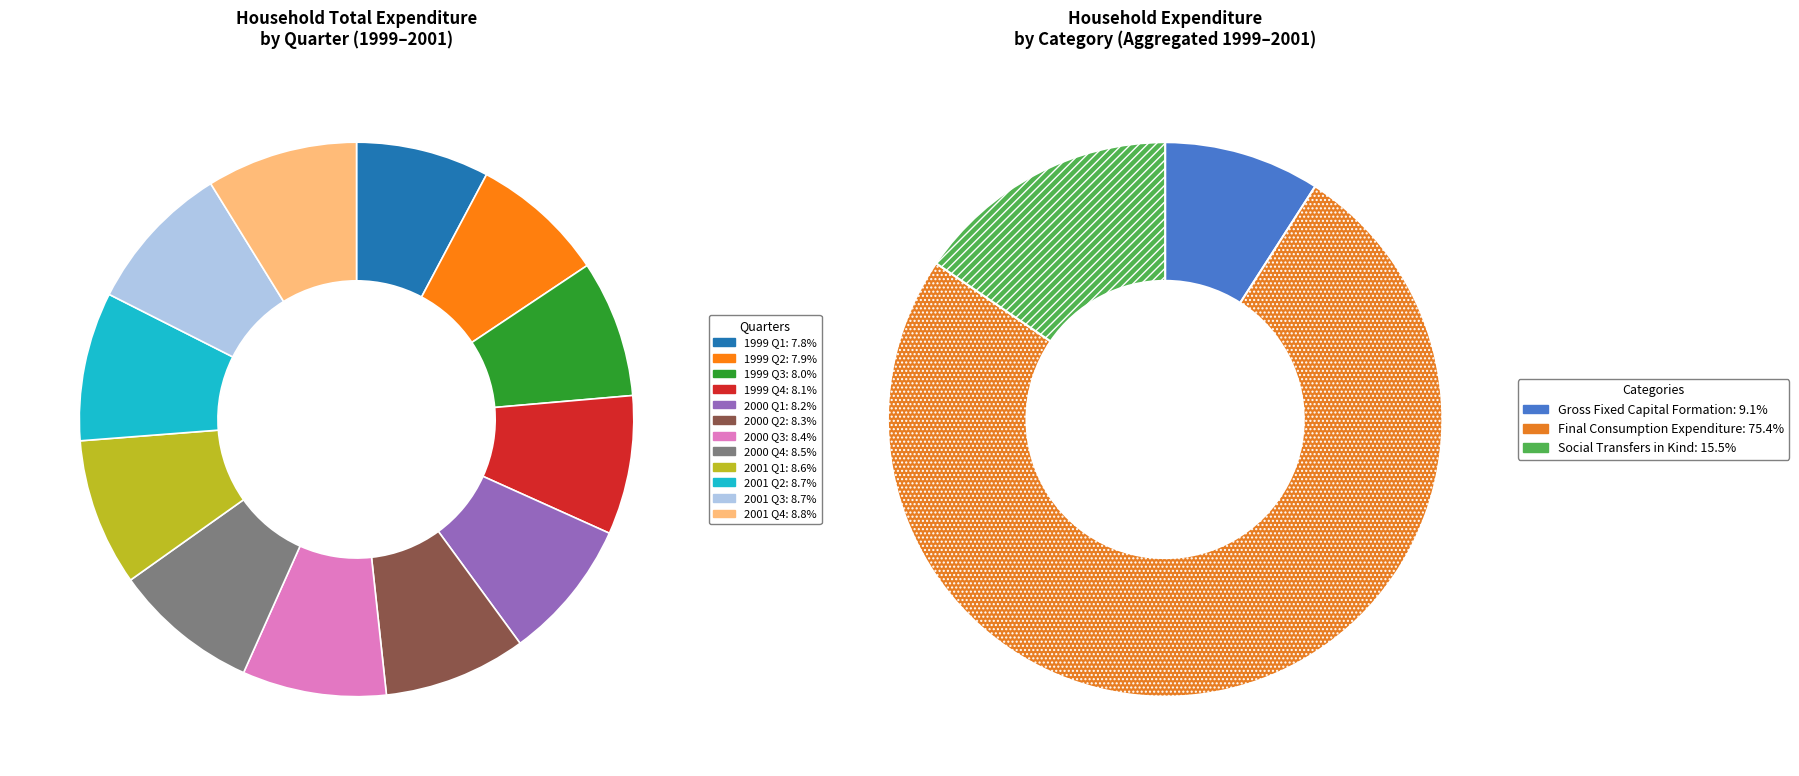

Which has a higher value, 1999 Q4 or 2001 Q3?

2001 Q3